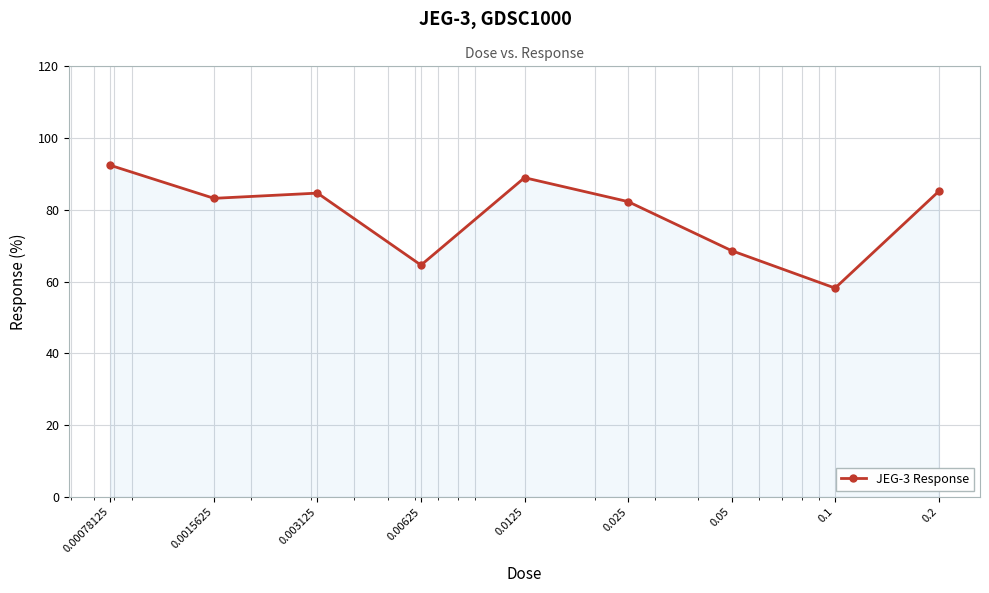

How many points are lower than both their immediate neighbors (excluding endpoints)?

3